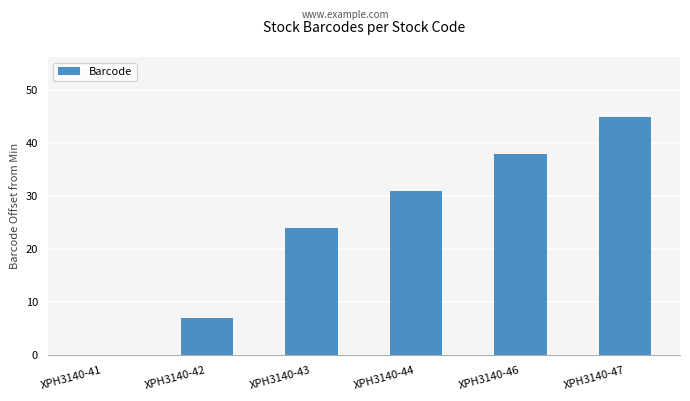

How many values are between 7 and 38?

4